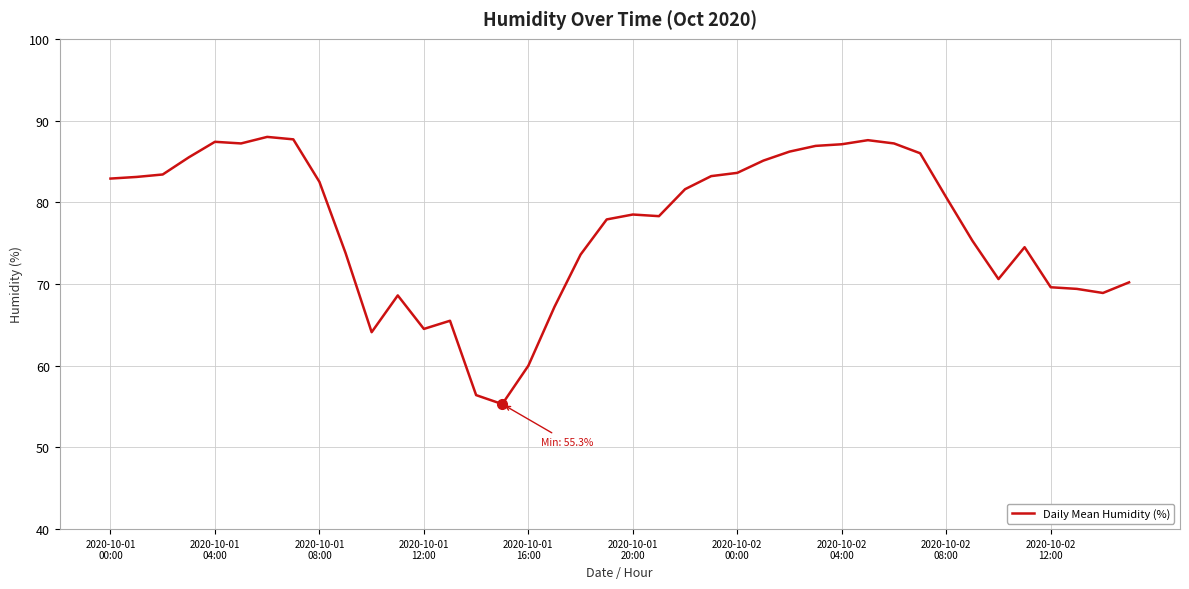

What is the minimum value shown in the chart?

55.3